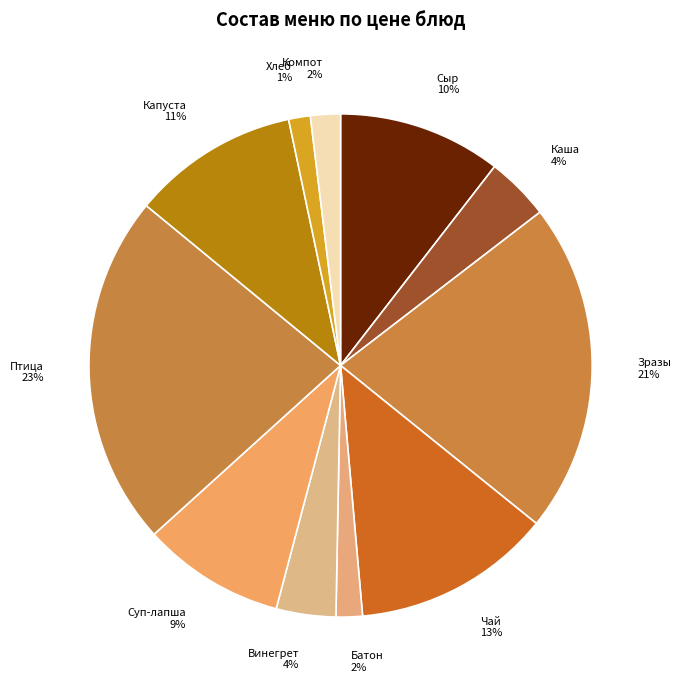

Count the number of slices in the pie.

11